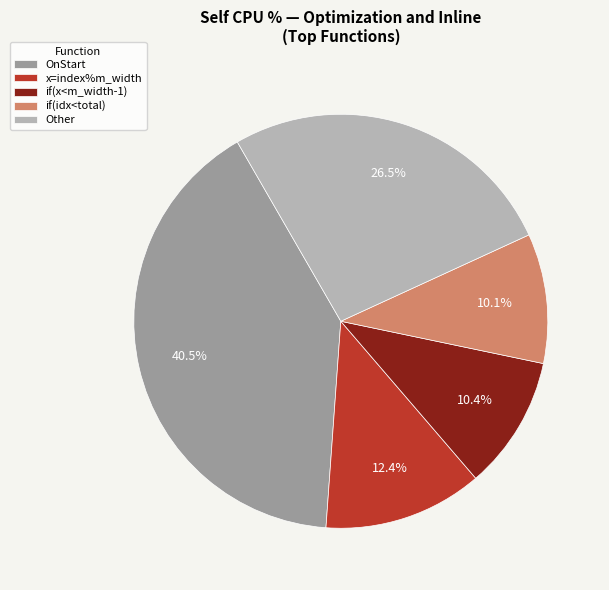

Does if(idx<total) represent more than half of the total?

No